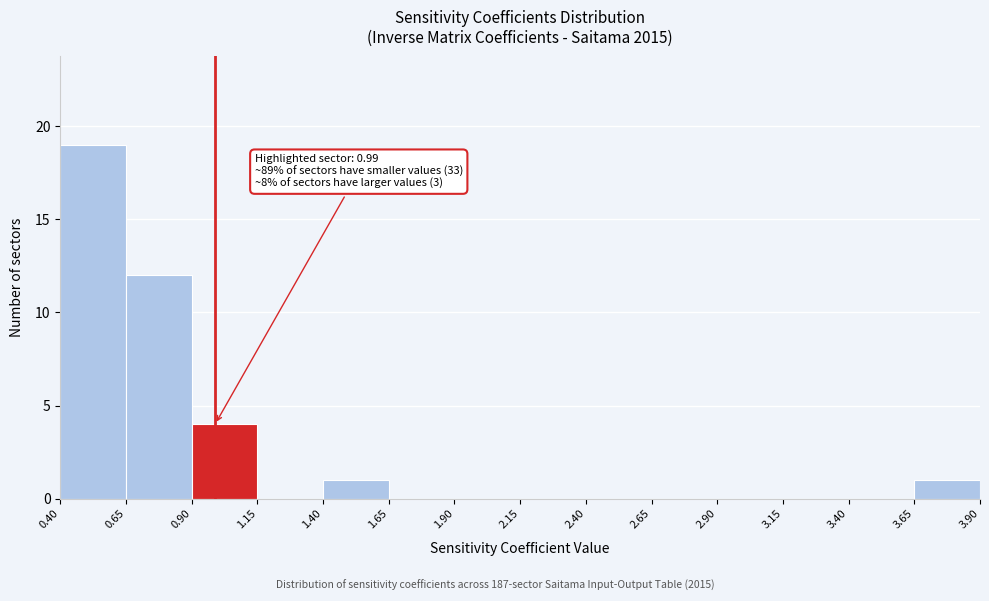

Over which range of the x-axis is the bar tallest?

0.40 to 0.65